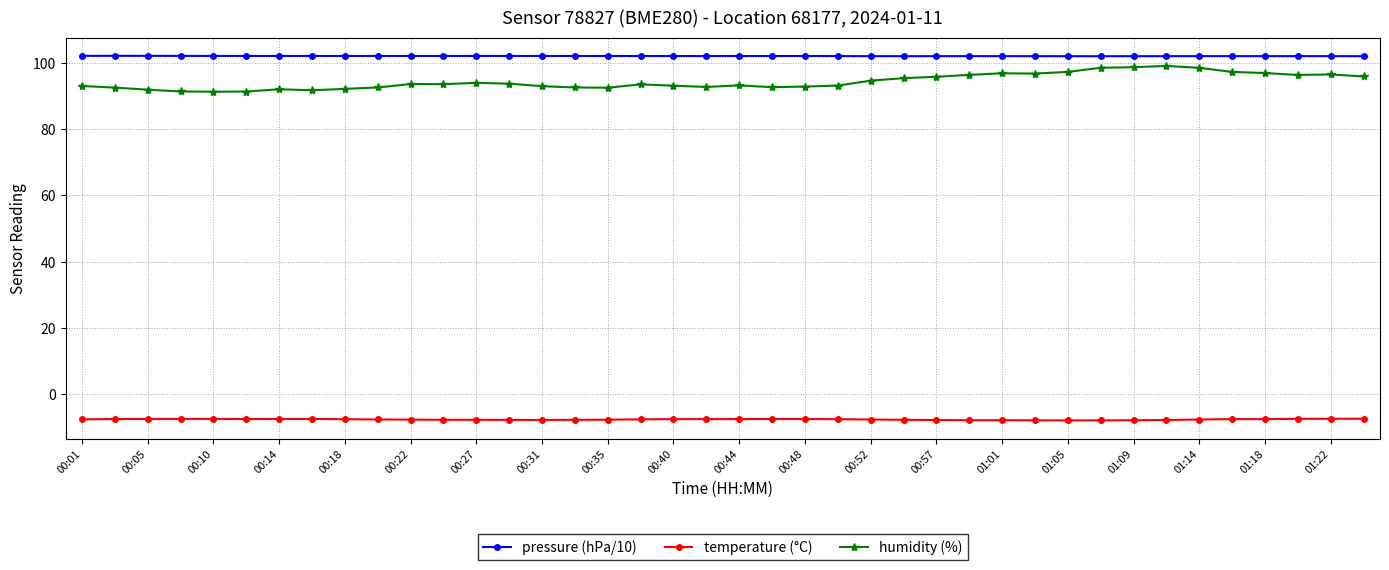

Which series has the largest range (max minus min)?

humidity (%)